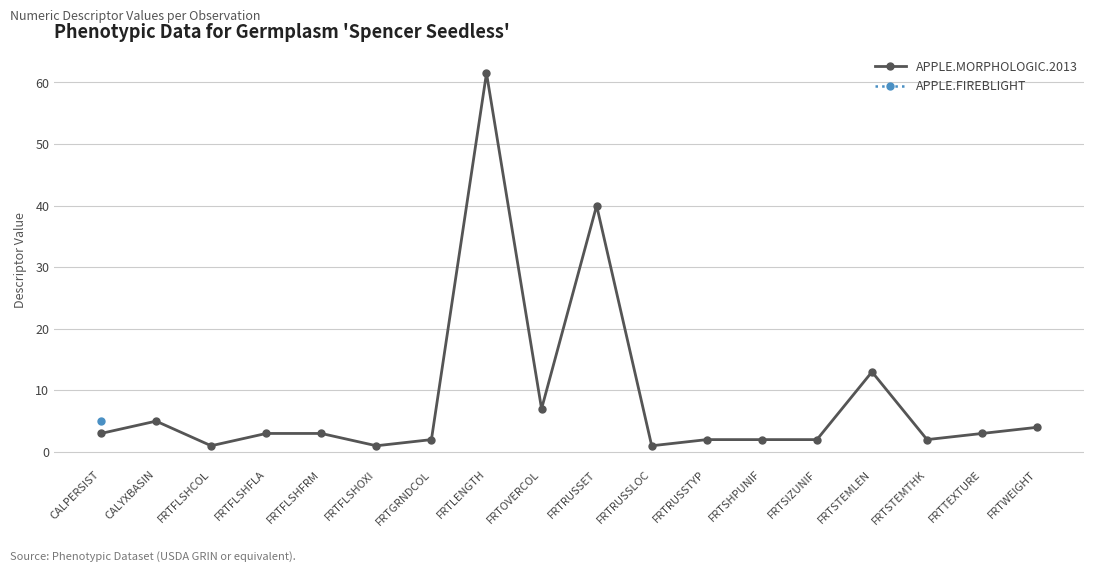

True or false: the data shows 59.9 at FRTRUSSET.

False